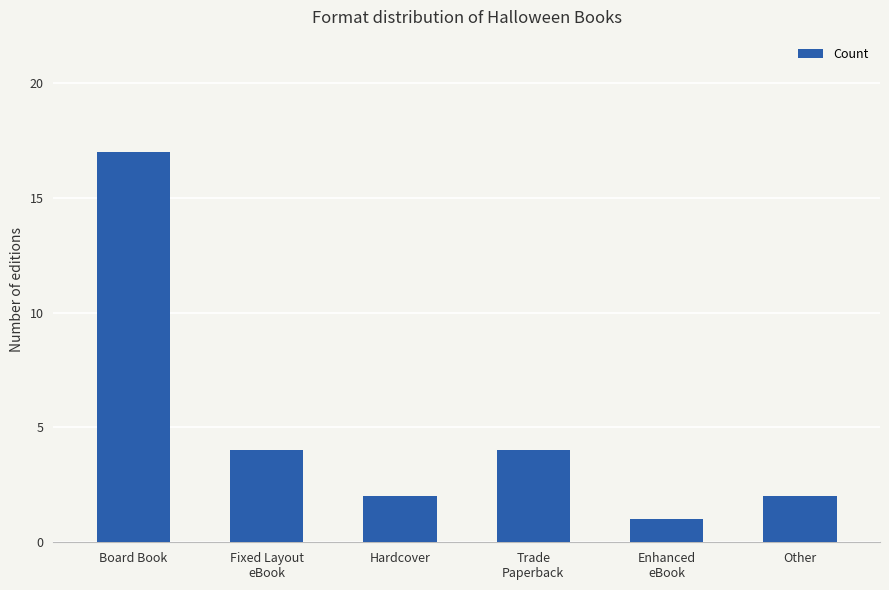

What is the difference between the maximum and minimum values?

16